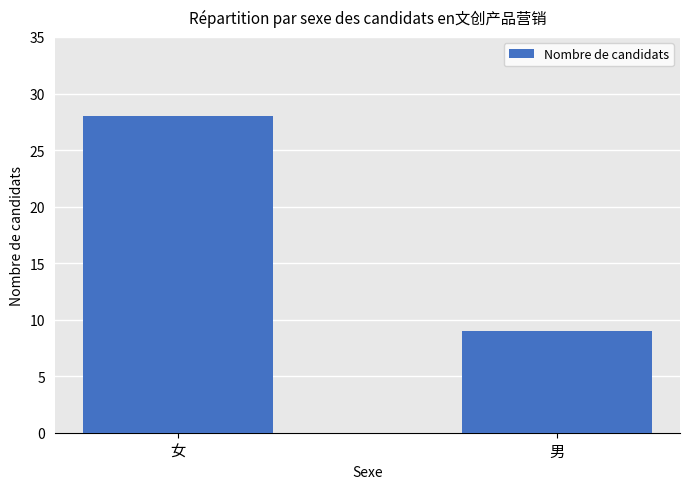

What is the change in value from 女 to 男?

-19